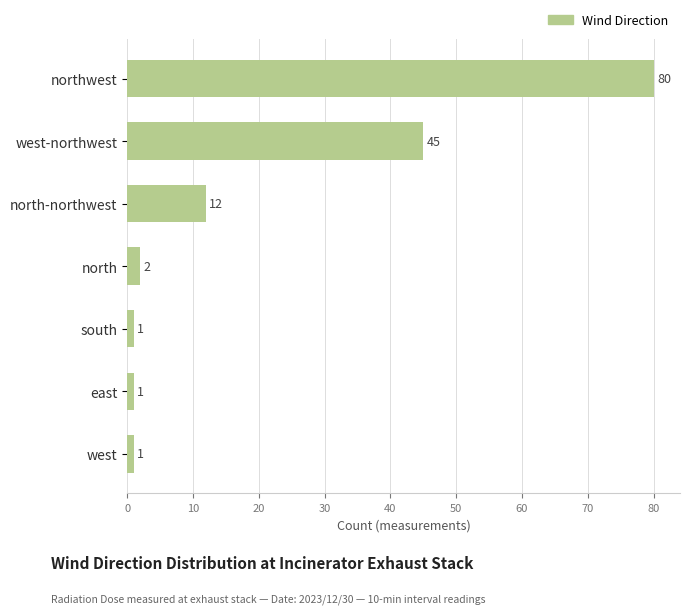

Reading top to bottom, extract all data points from this chart.

northwest=80	west-northwest=45	north-northwest=12	north=2	south=1	east=1	west=1